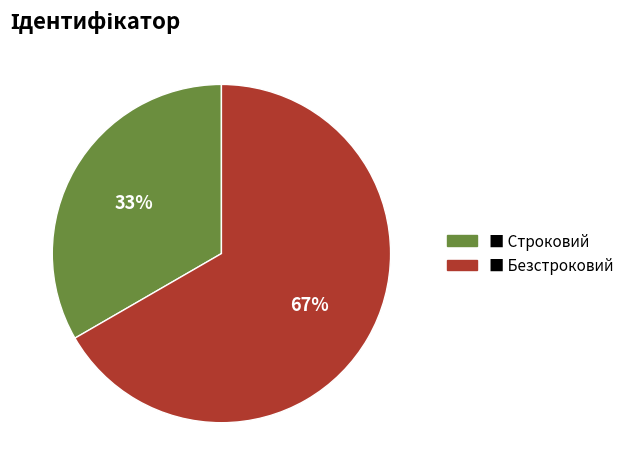

Is there a majority slice in this chart?

Yes